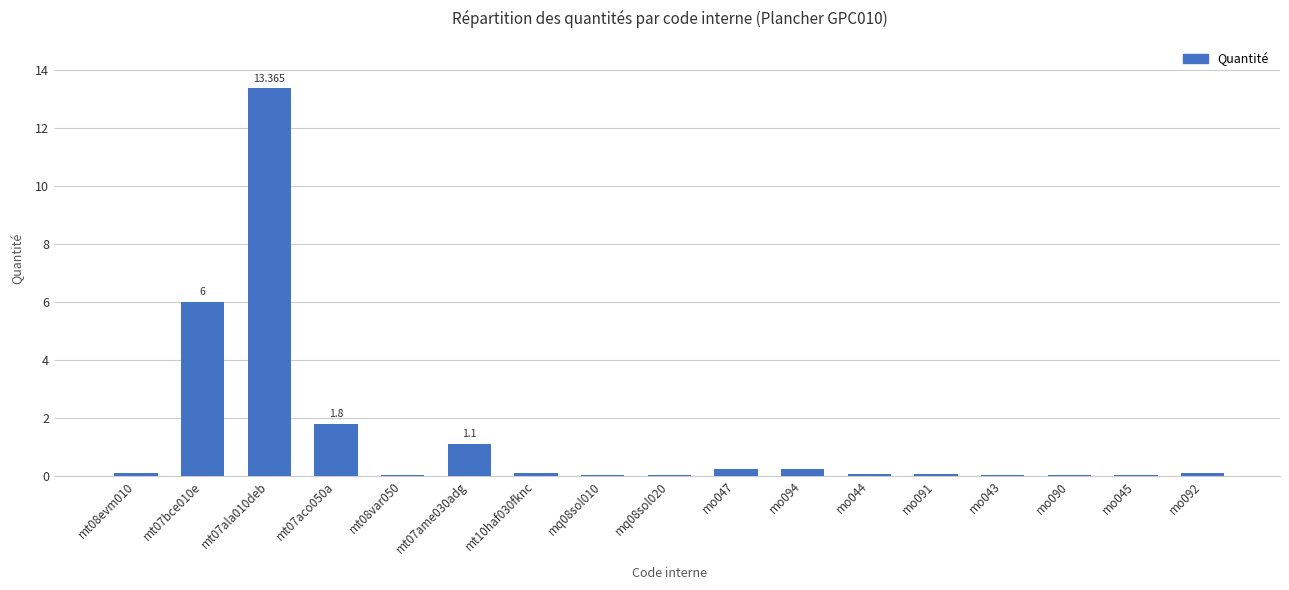

How many distinct data groups are displayed?

1